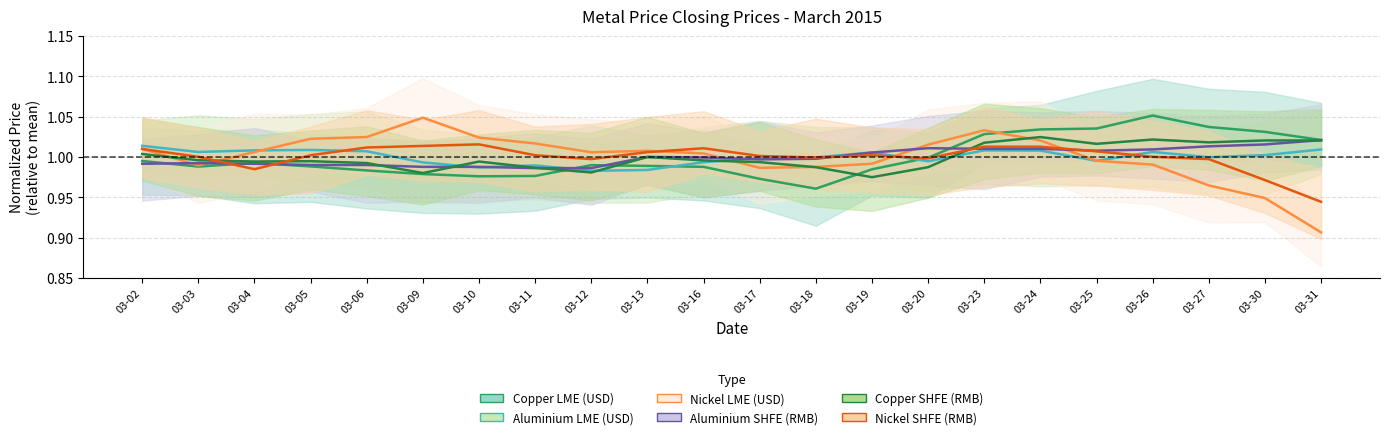

Rank the series by their maximum value, from lowest to highest.

Alu_LME, Nickel_SHFE, Alu_SHFE, Copper_SHFE, Nickel_LME, Copper_LME